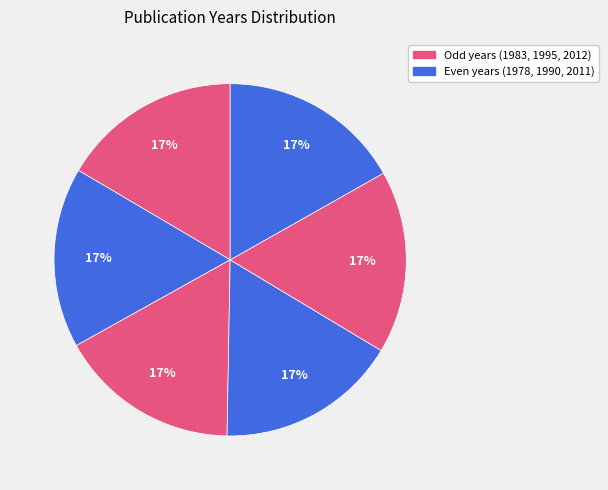

How many slices are in this pie chart?

6